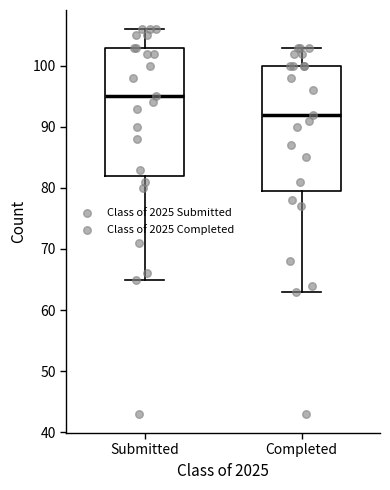

Where does the lower whisker of the box for Submitted end on the y-axis? The values are not printed on the chart, so give them approximately, as read against the axis.

65